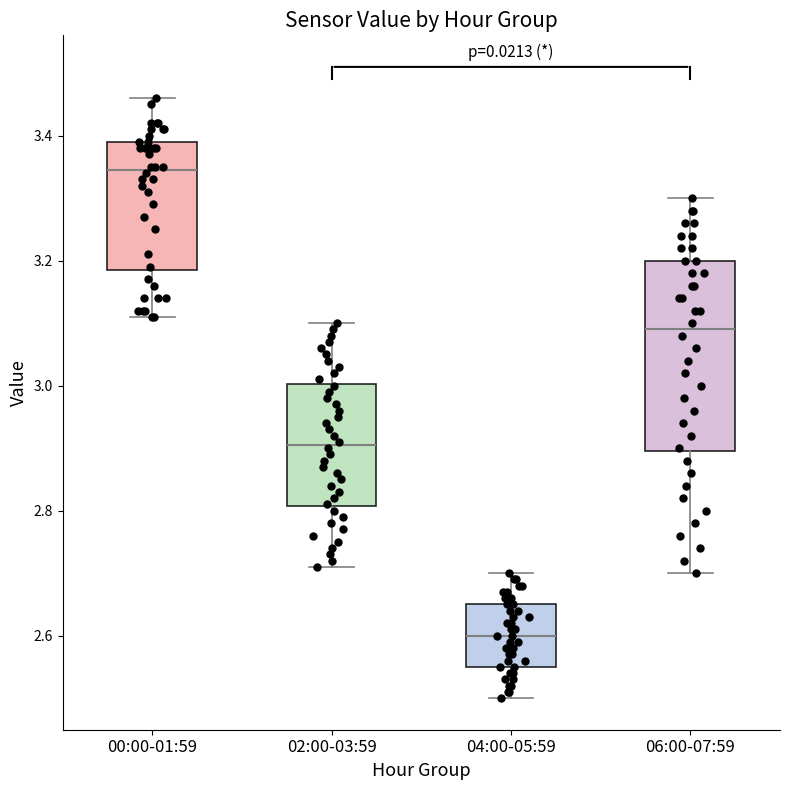

Reading left to right, transcribe this box plot: for each box, give where its median line is, the range the box spans, and where its two whiskers end, as read against the y-axis. The values are not printed on the chart, so give them approximately, as read against the axis.

00:00-01:59: median 3.34, box 3.18 to 3.40, whiskers 3.12 to 3.46
02:00-03:59: median 2.90, box 2.80 to 3.00, whiskers 2.72 to 3.10
04:00-05:59: median 2.60, box 2.56 to 2.66, whiskers 2.50 to 2.70
06:00-07:59: median 3.10, box 2.90 to 3.20, whiskers 2.70 to 3.30